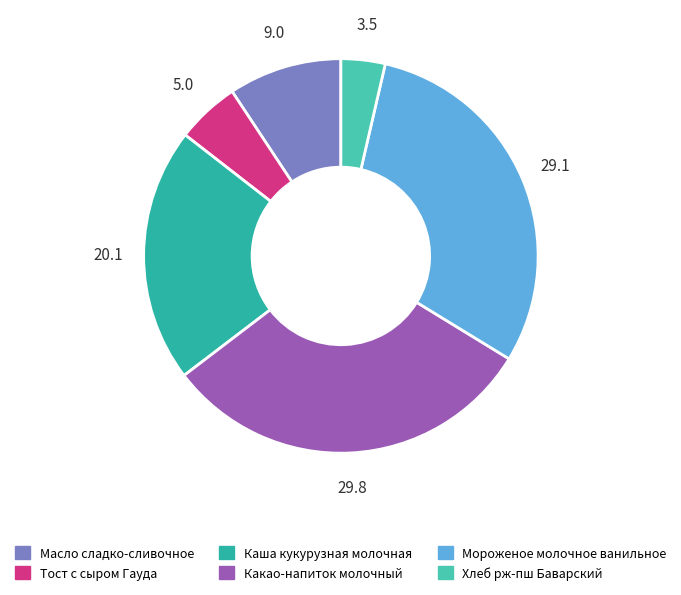

What is the total percentage of Мороженое молочное ванильное and Тост с сыром Гауда?

35.3%